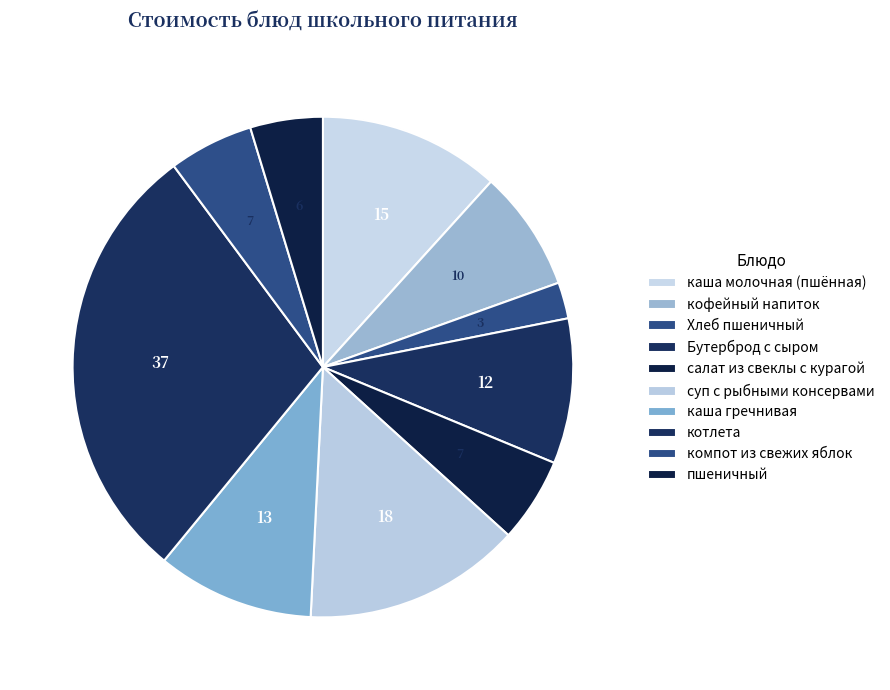

What percentage is the каша молочная (пшённая) slice, to the nearest percent?

12%